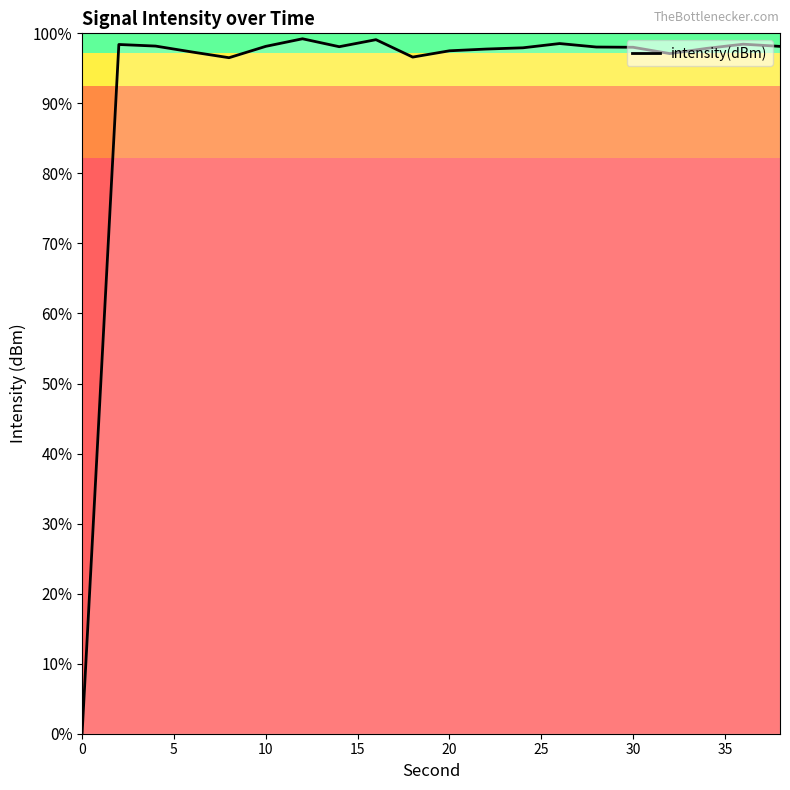

How many values are below -76?

18